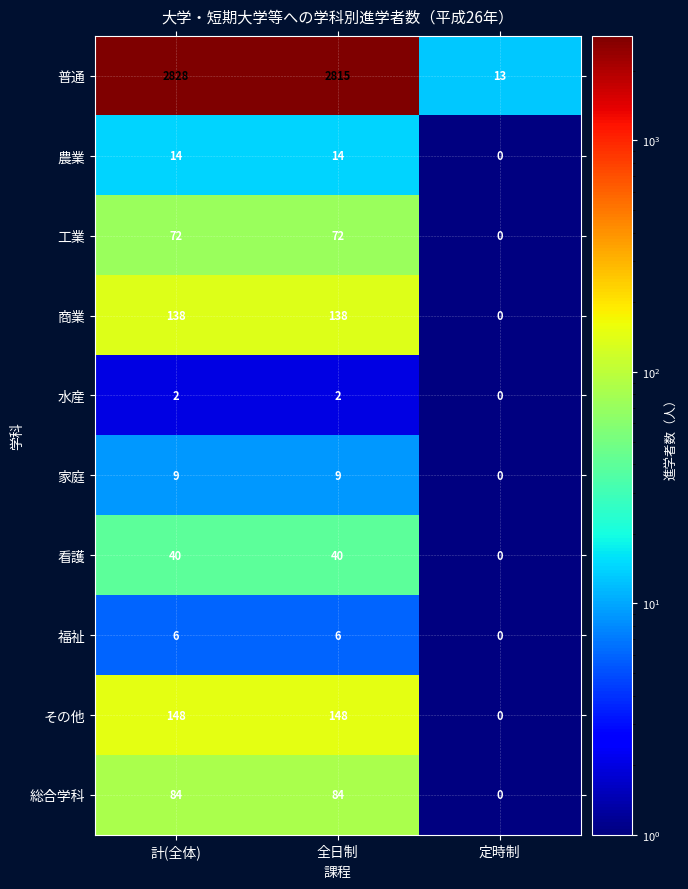

At which label is 家庭 closest to 4?

定時制